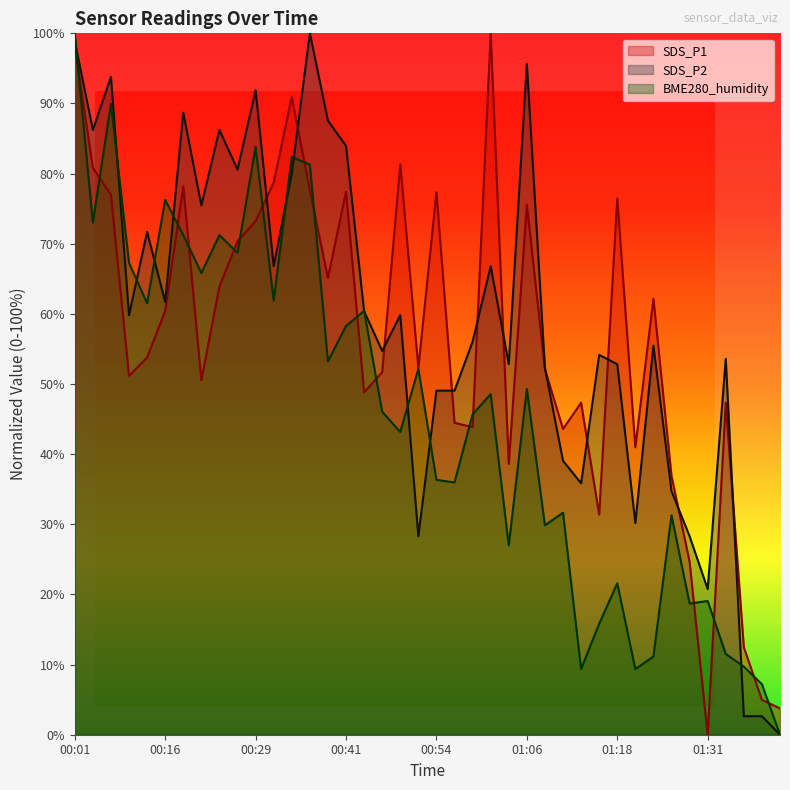

At which category is the sum across all series the highest?

00:01